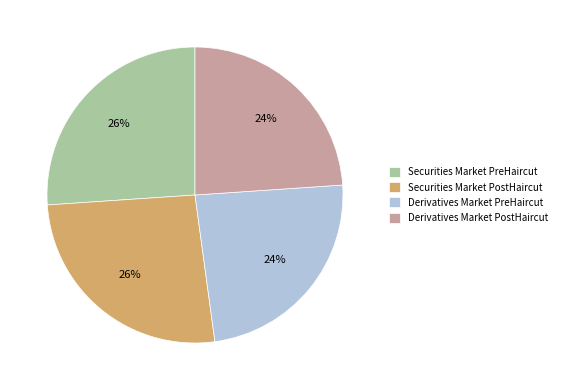

Count the number of slices in the pie.

4